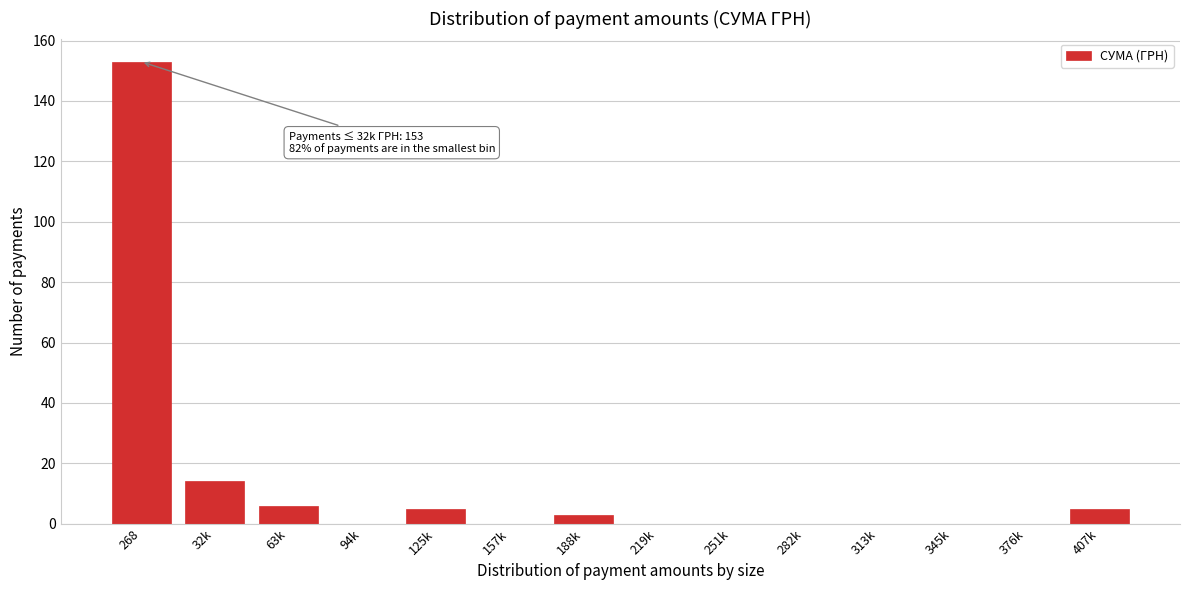

Reading right to left, extract all data points from this chart.

407k=5	376k=0	345k=0	313k=0	282k=0	251k=0	219k=0	188k=3	157k=0	125k=5	94k=0	63k=6	32k=14	268=153